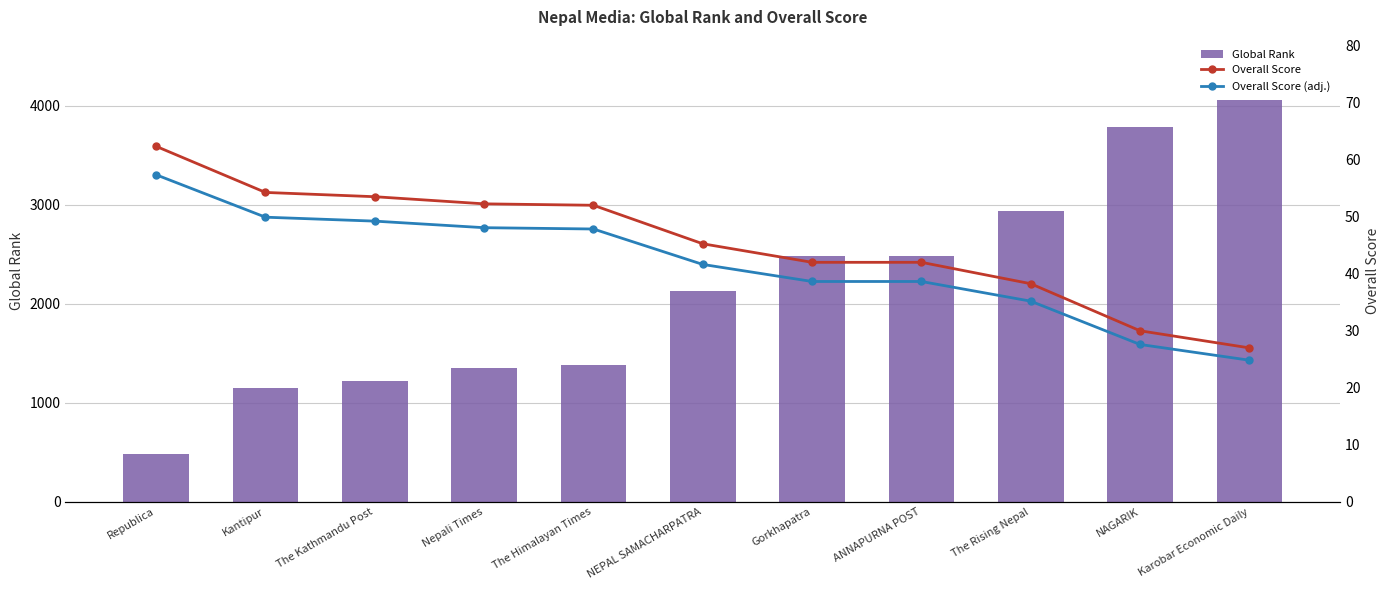

At which category is the sum across all series the highest?

Karobar Economic Daily